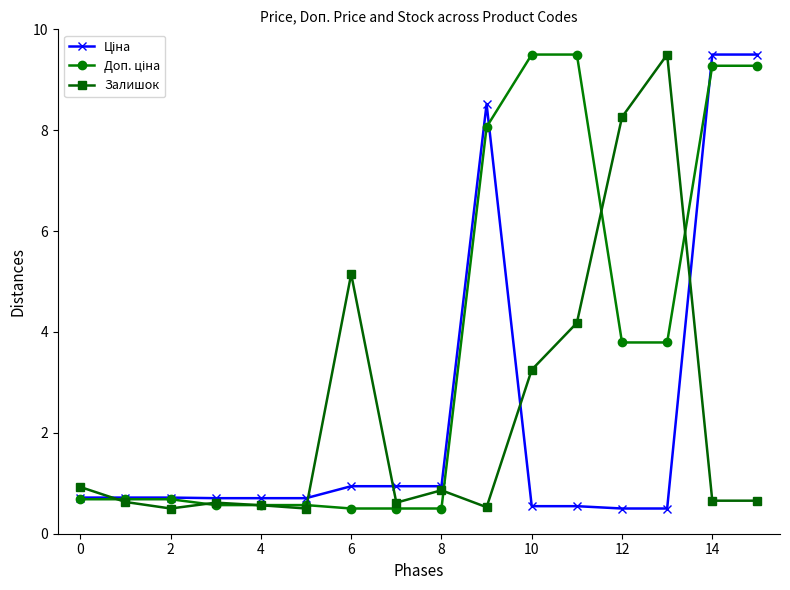

What is the maximum value shown in the chart?

9.5